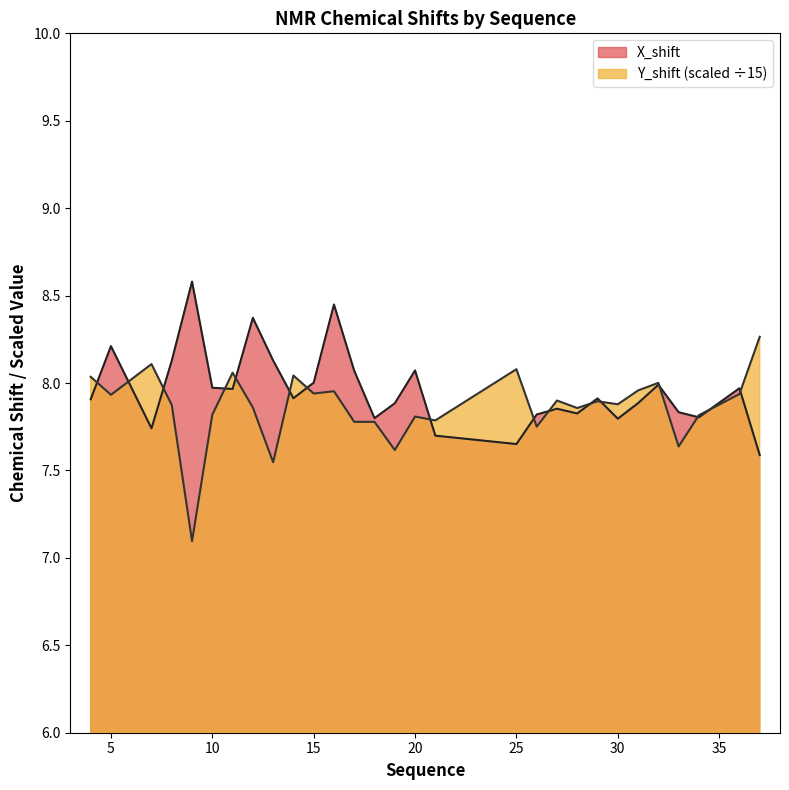

Which label corresponds to the largest value in the chart?

9